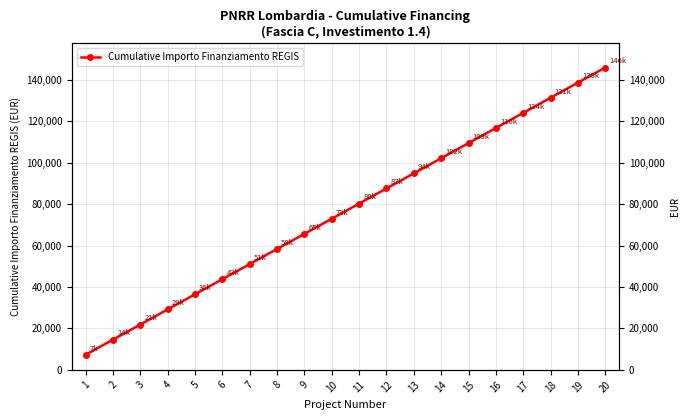

What is the change in value from 9 to 15?

+43806